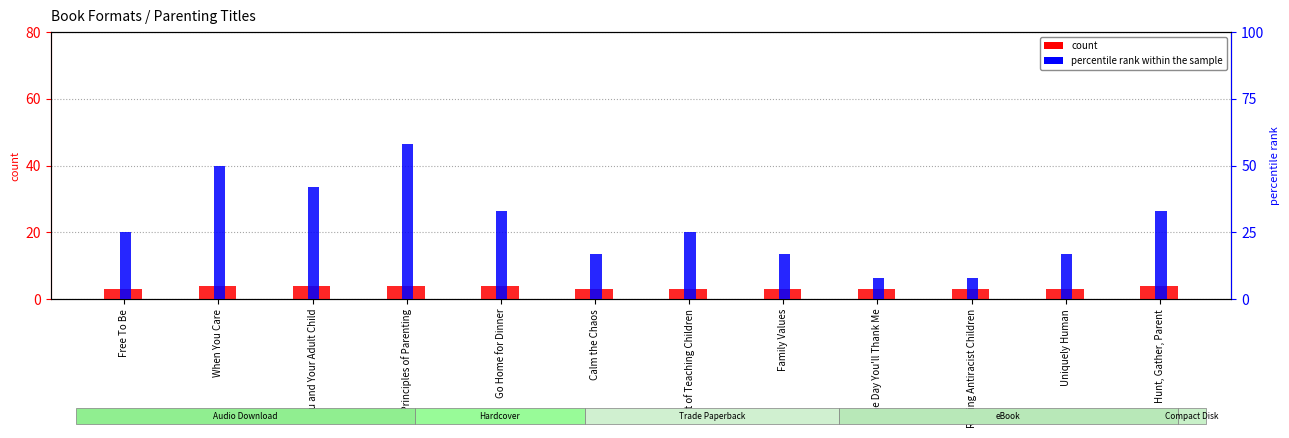

Which series has the largest range (max minus min)?

percentile rank within the sample